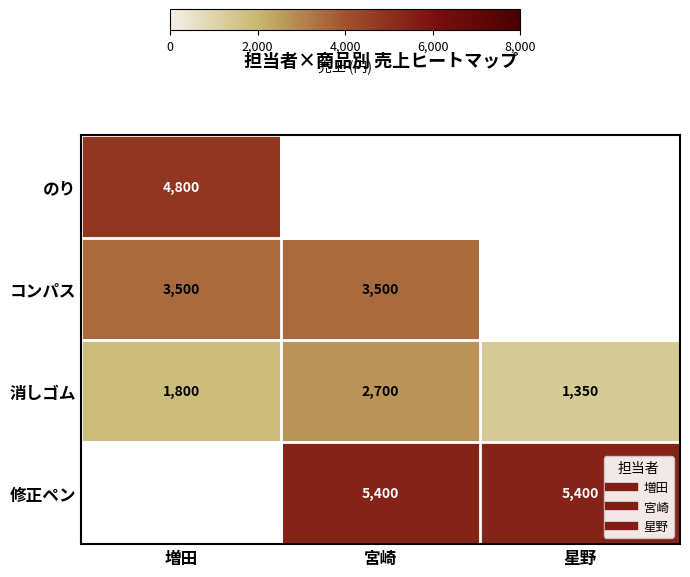

Between 宮崎 and 星野, which series saw the biggest shift?

消しゴム